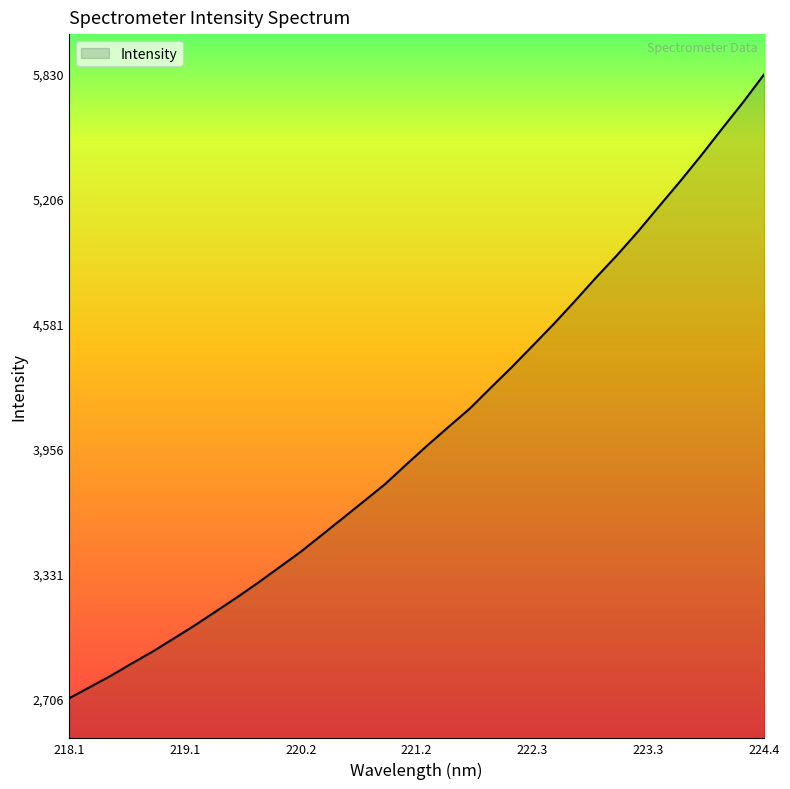

What is the greatest value displayed?

5830.9